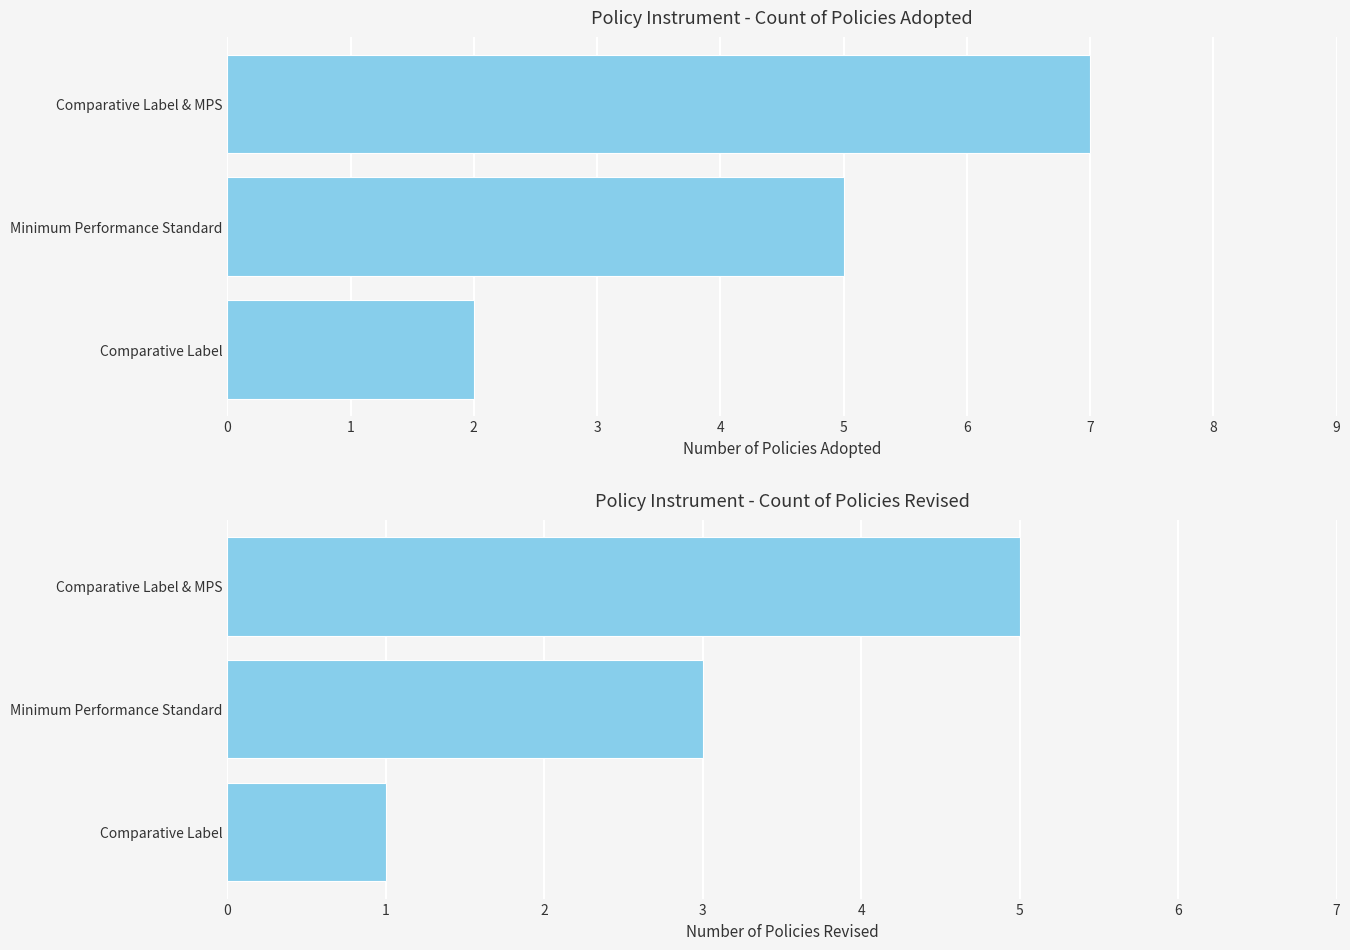

At how many categories does at least one series exceed 2?

2